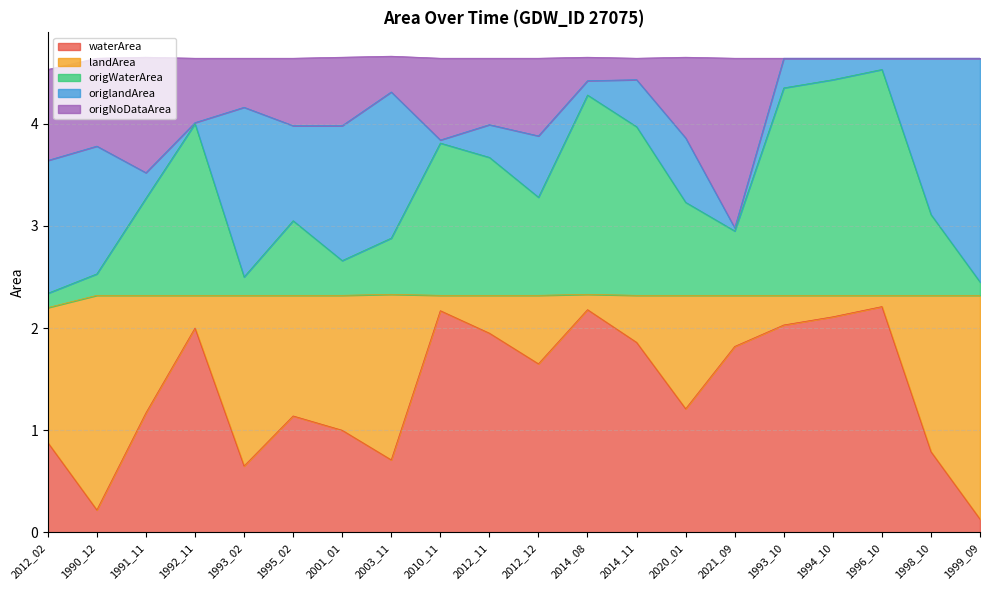

Is it true that waterArea equals 0.4 at 1993_02?

False